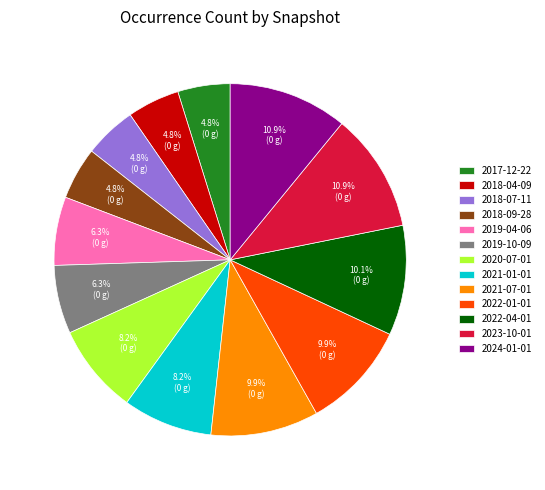

Which has a higher value, 2022-04-01 or 2024-01-01?

2024-01-01